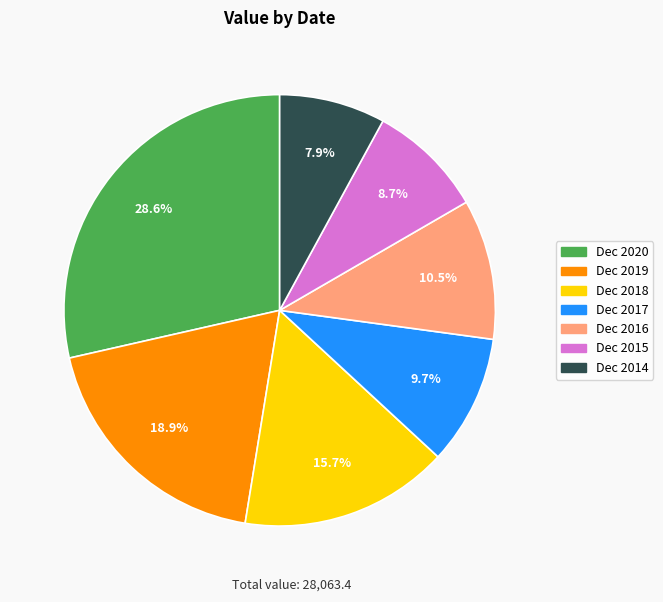

Do Dec 2016 and Dec 2019 together represent more than half of the pie?

No